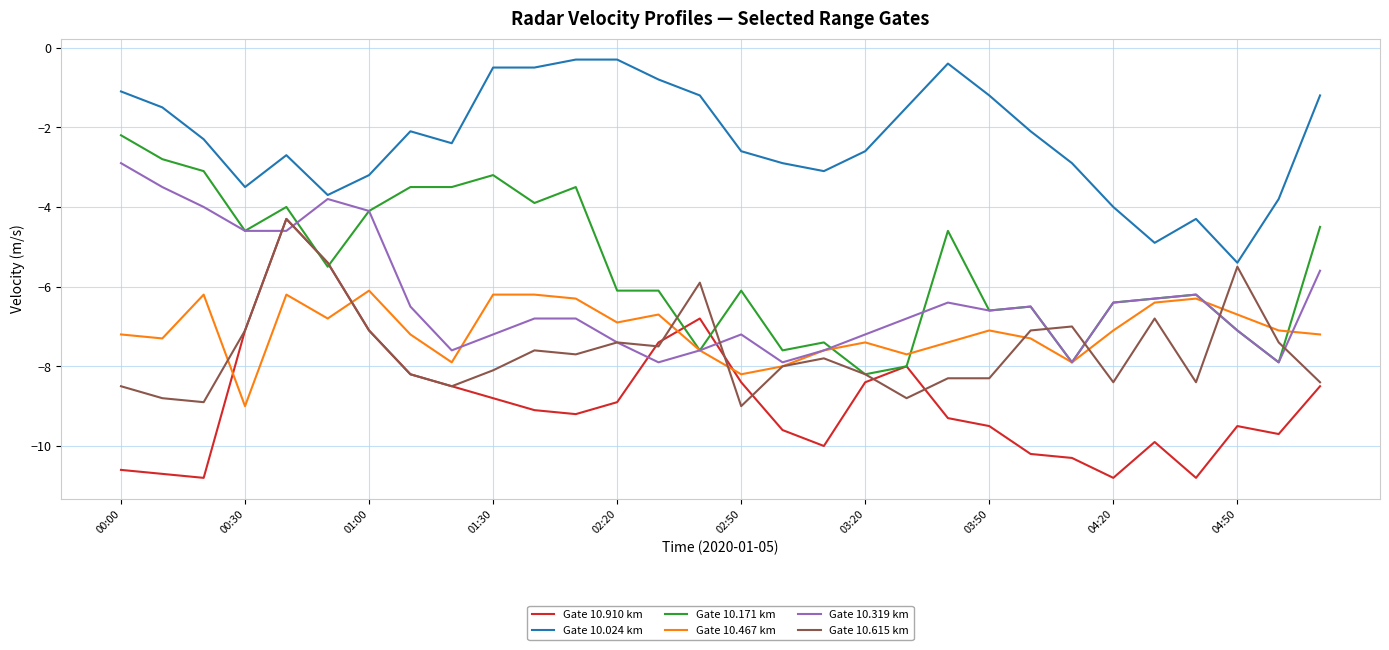

True or false: Gate 10.024 km and Gate 10.910 km intersect in this chart.

False